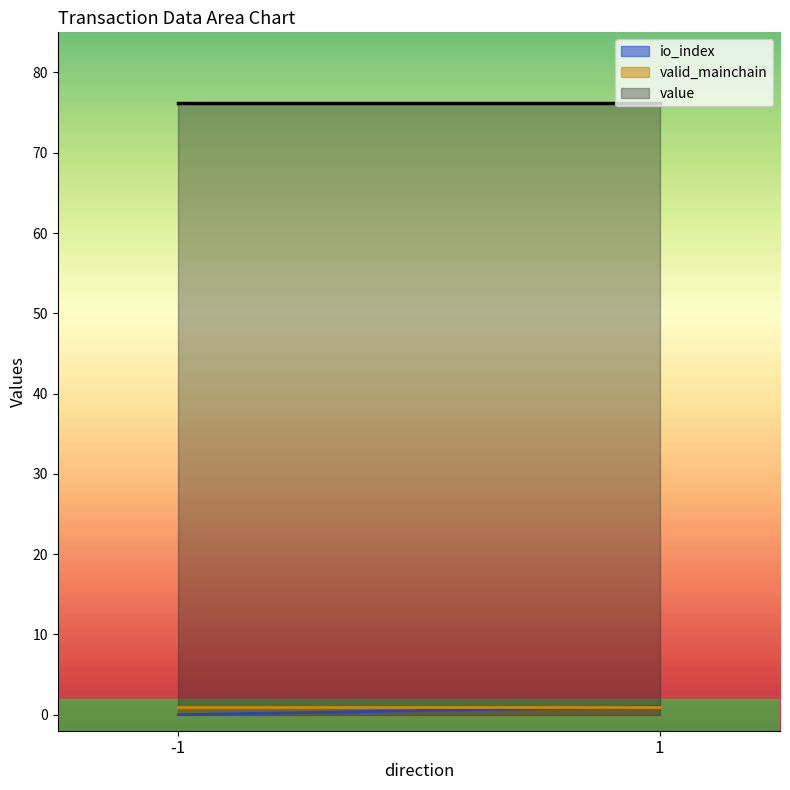

True or false: valid_mainchain and value intersect in this chart.

False